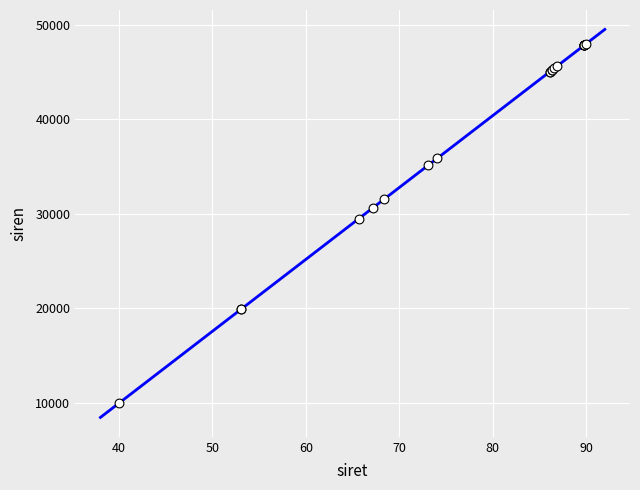

What Y value in the scatter plot is closest to 29000?

29495.3